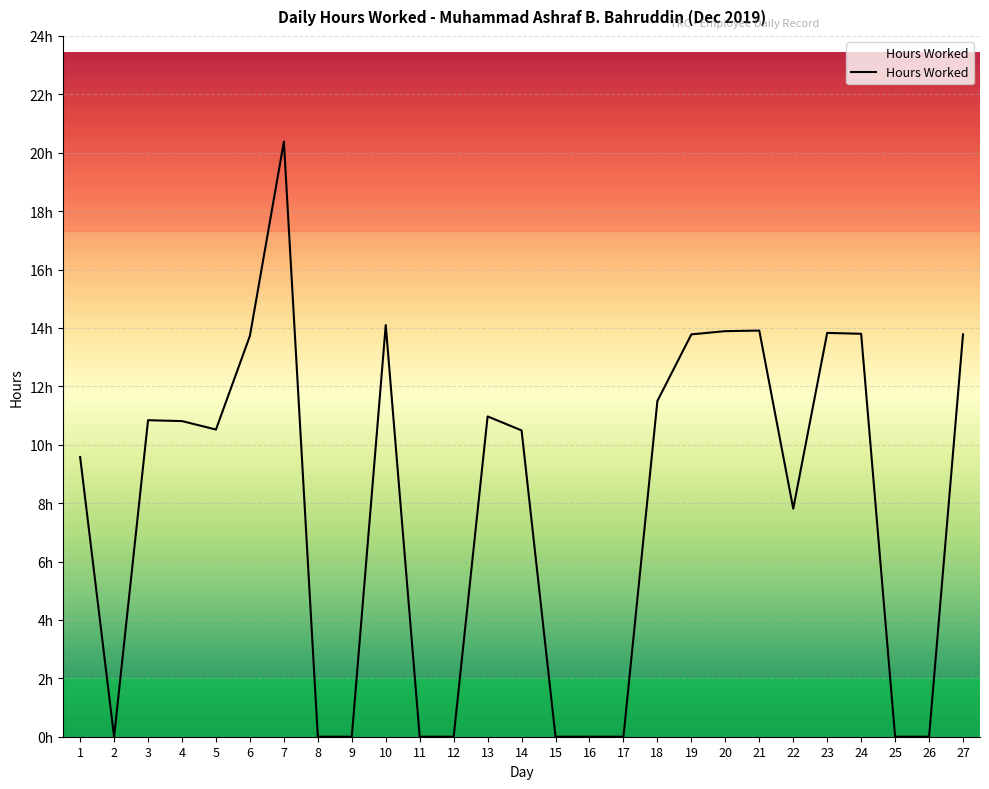

Is this an area chart (filled region under the line)?

Yes